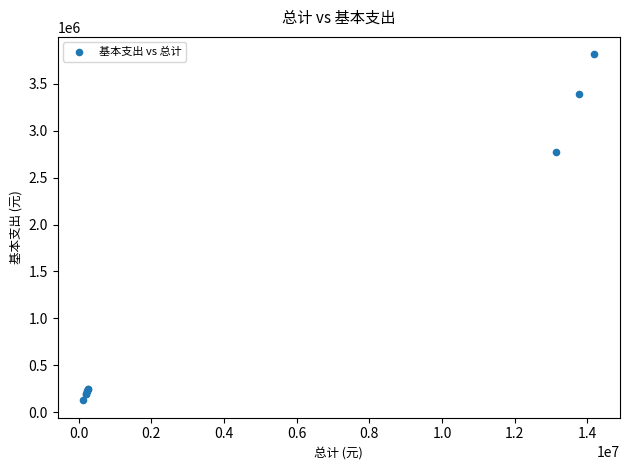

What Y value in the scatter plot is closest to 1970145?

2769752.1